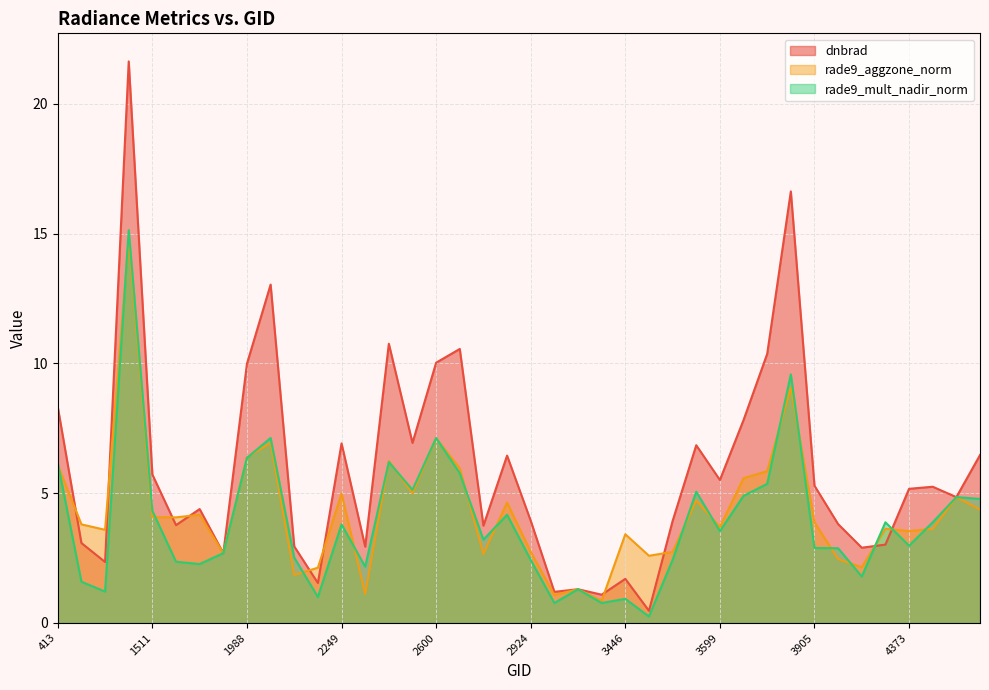

Rank the series at 4373 from lowest to highest value.

rade9_mult_nadir_norm, rade9_aggzone_norm, dnbrad